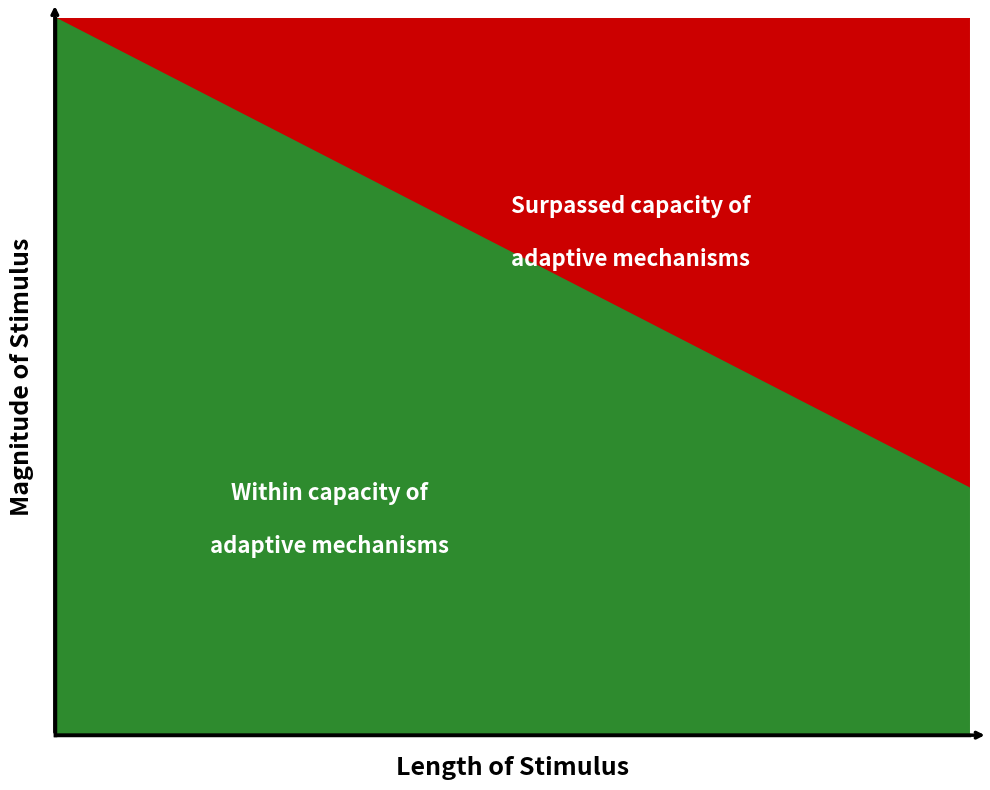

The value of Surpassed capacity of adaptive mechanisms at 28 is 37. True or false?

False